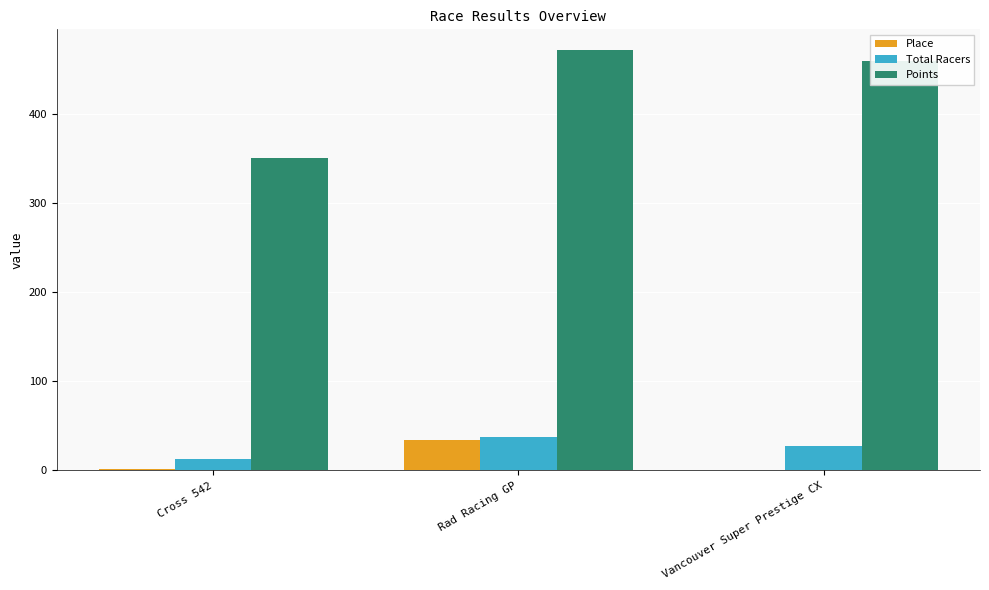

Which series changed the most between Cross 542 and Rad Racing GP?

Points